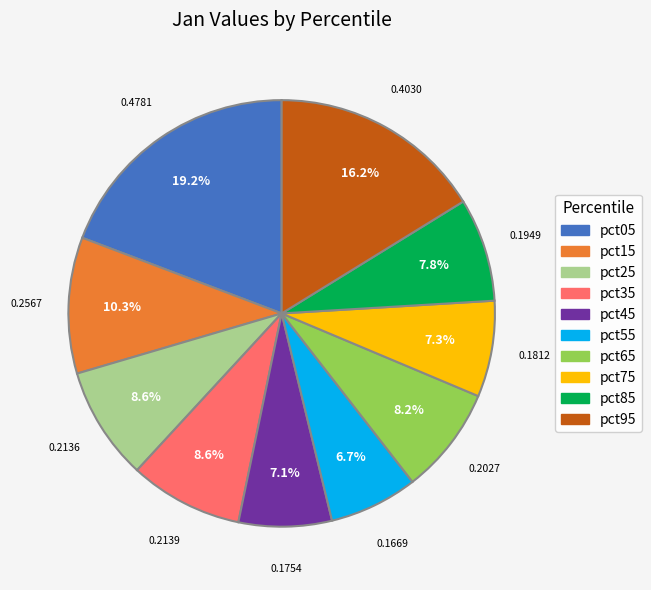

Count the number of slices in the pie.

10